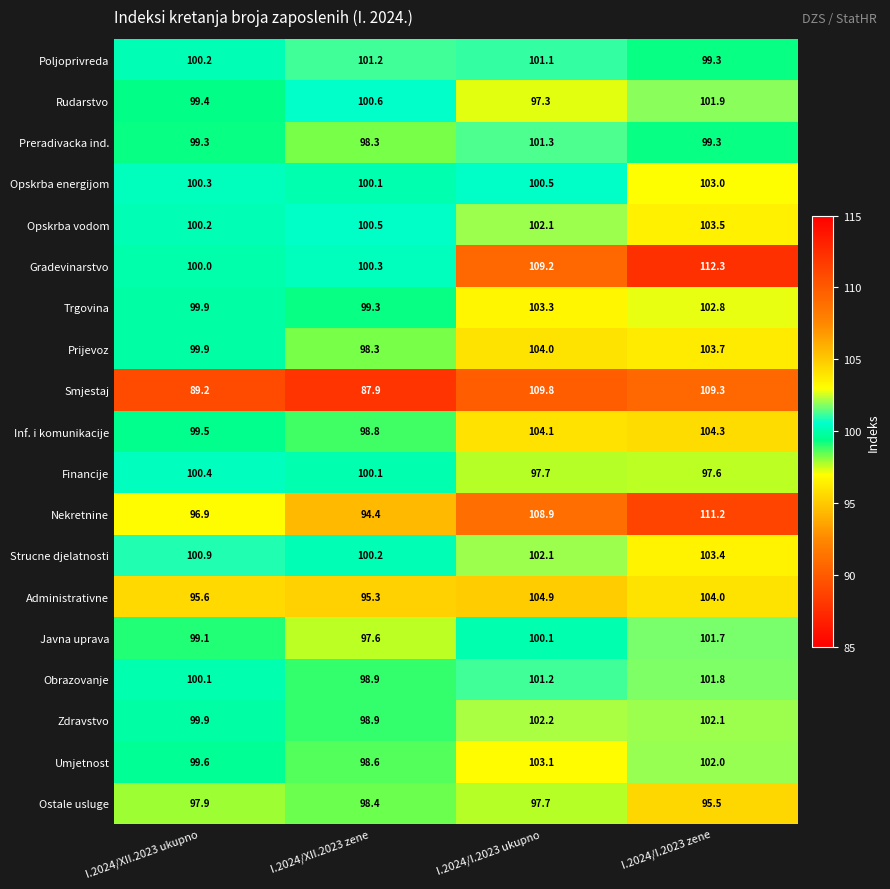

What is the average value of the Inf. i komunikacije series?

101.7